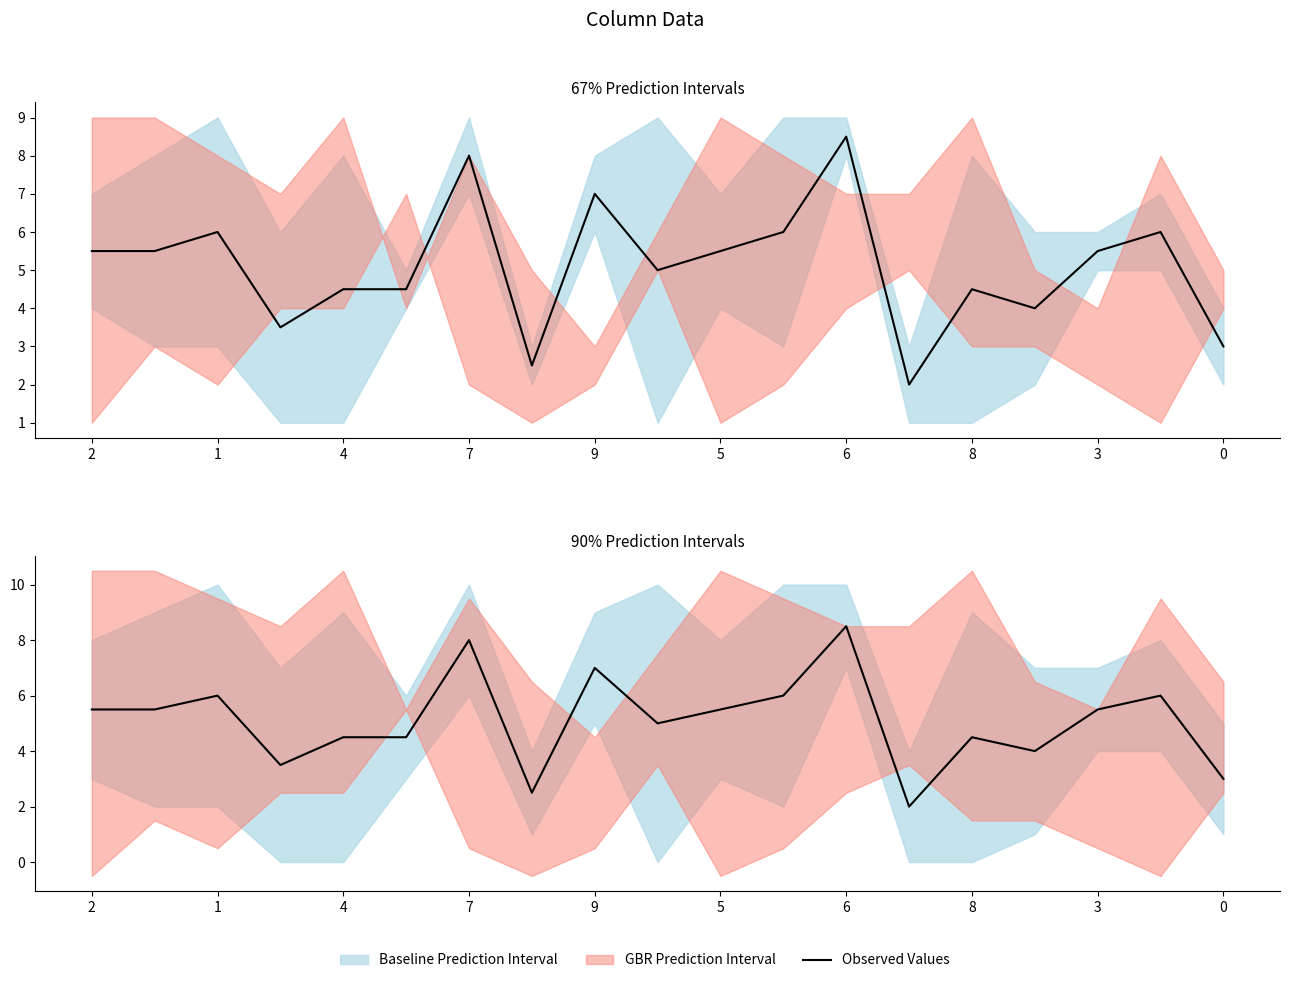

Does the chart have visible grid lines?

No